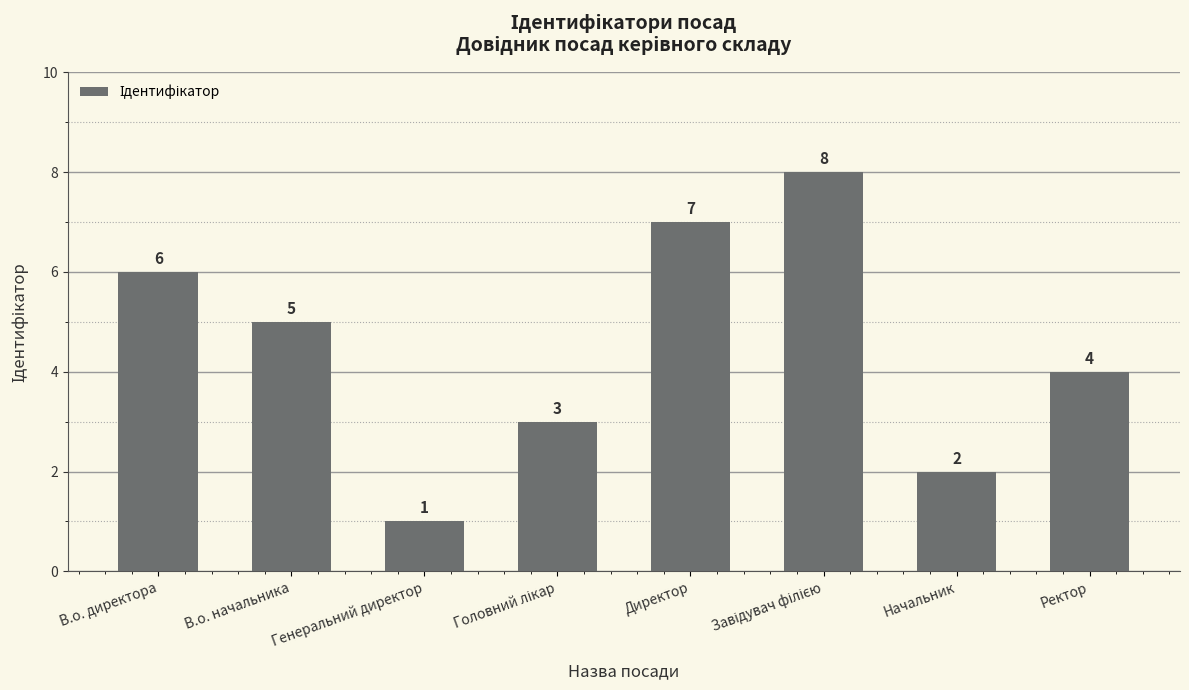

What is the change in value from В.о. начальника to Директор?

+2